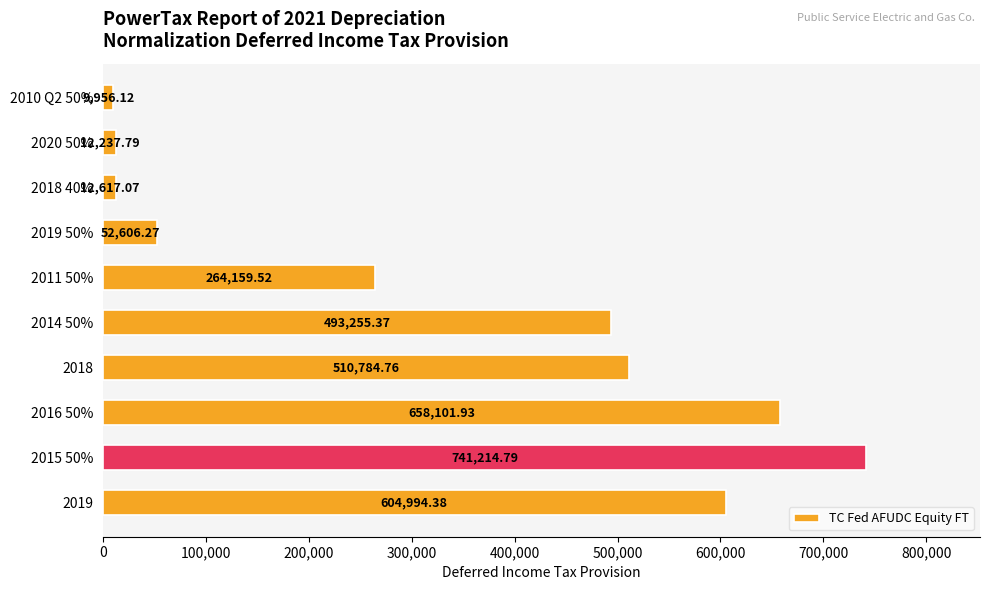

Between 2020 50% and 2019, which is larger?

2019